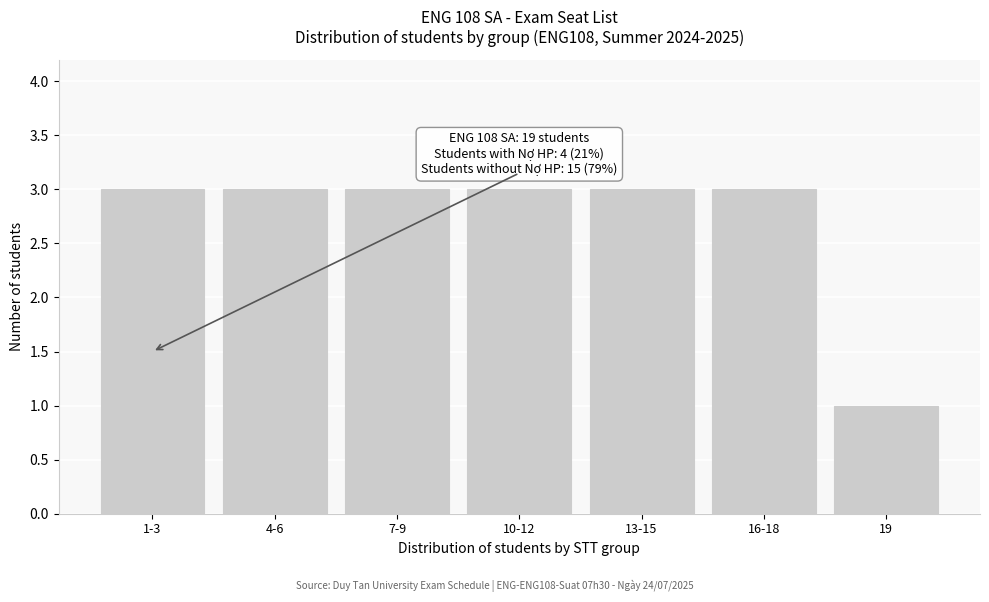

Reading left to right, transcribe all the data shown in this chart.

1-3=3	4-6=3	7-9=3	10-12=3	13-15=3	16-18=3	19=1